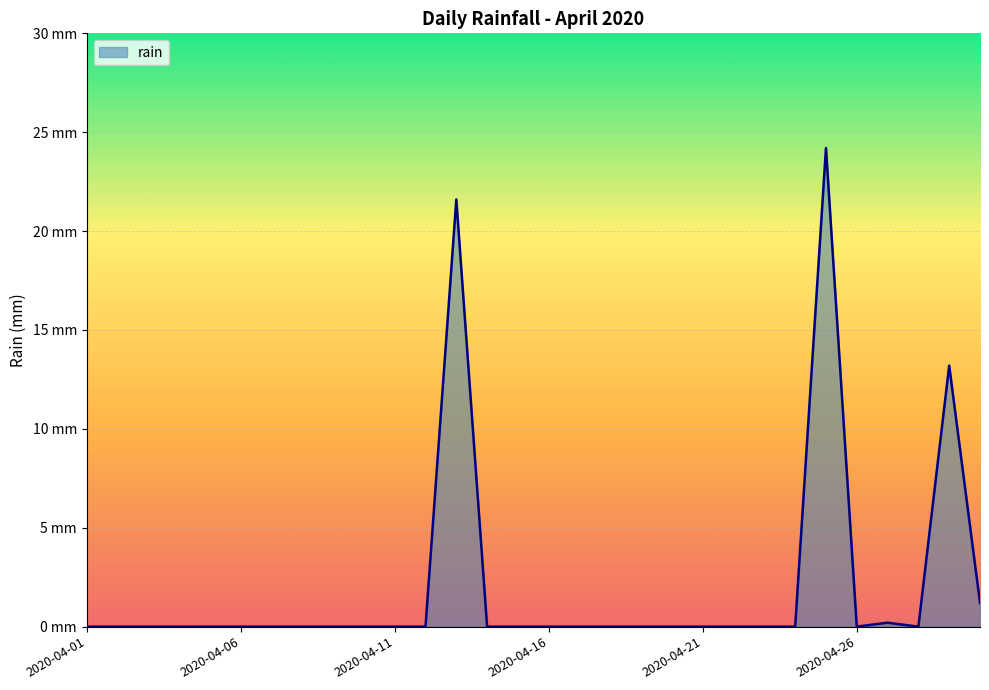

Does the chart display data point markers on the line(s)?

No